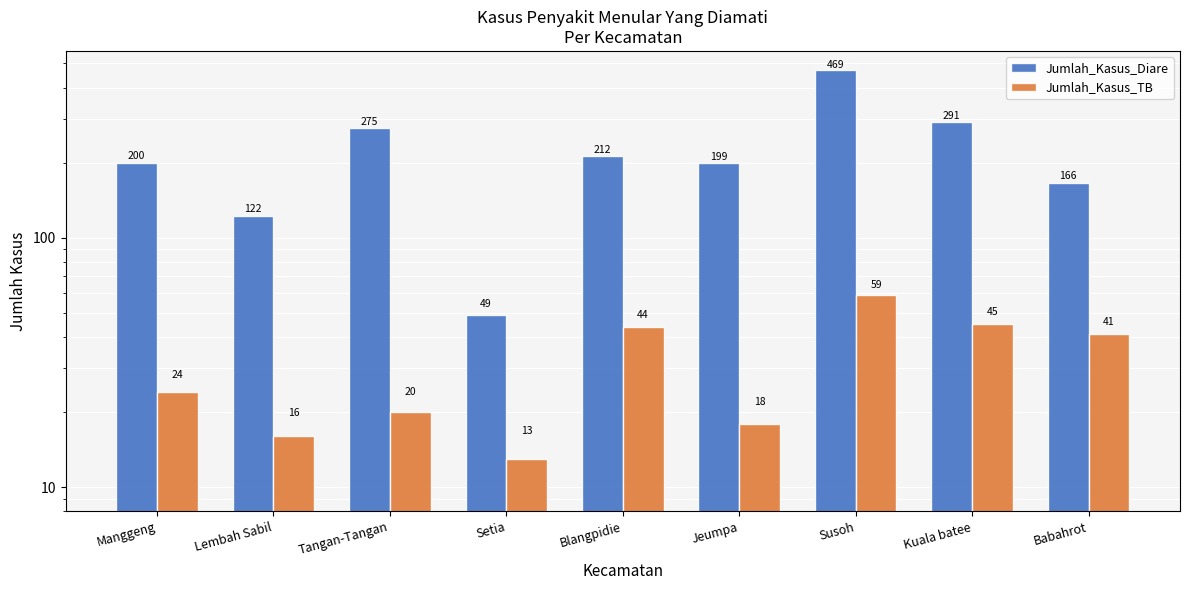

Reading left to right, extract all data points from this chart.

Jumlah_Kasus_Diare: Manggeng=200	Lembah Sabil=122	Tangan-Tangan=275	Setia=49	Blangpidie=212	Jeumpa=199	Susoh=469	Kuala batee=291	Babahrot=166
Jumlah_Kasus_TB: Manggeng=24	Lembah Sabil=16	Tangan-Tangan=20	Setia=13	Blangpidie=44	Jeumpa=18	Susoh=59	Kuala batee=45	Babahrot=41